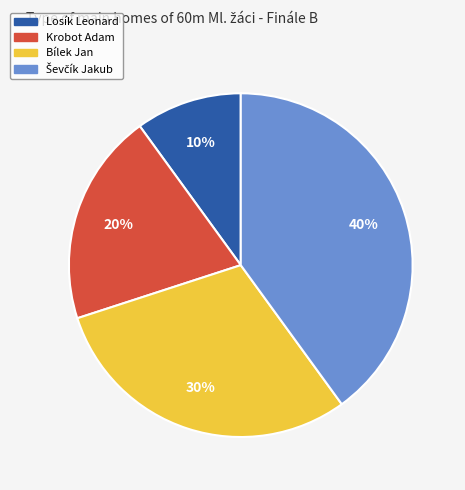

Between Bílek Jan and Krobot Adam, which is larger?

Bílek Jan